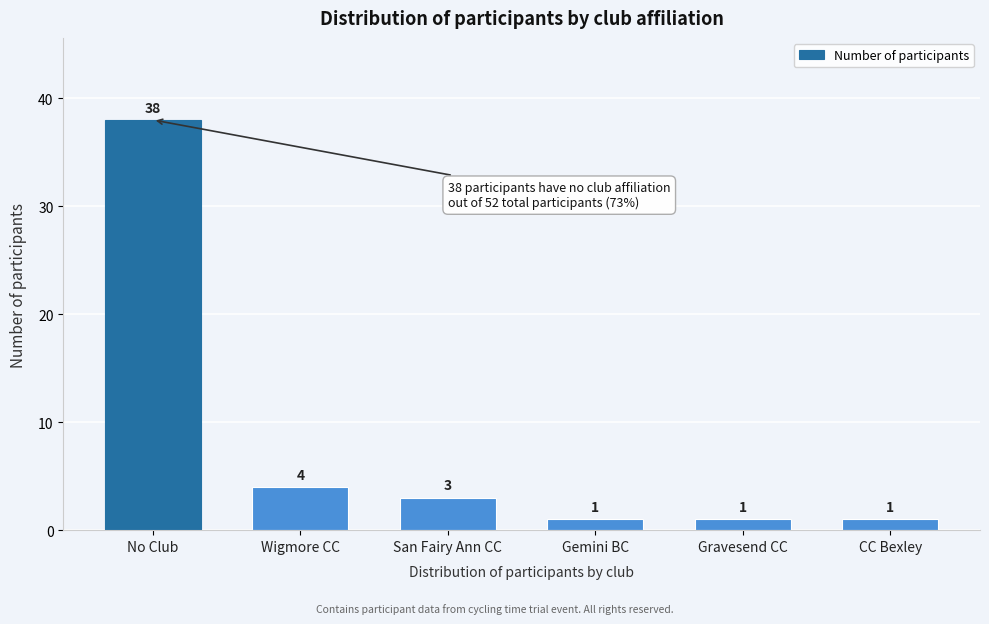

Reading right to left, extract all data points from this chart.

1	1	1	3	4	38